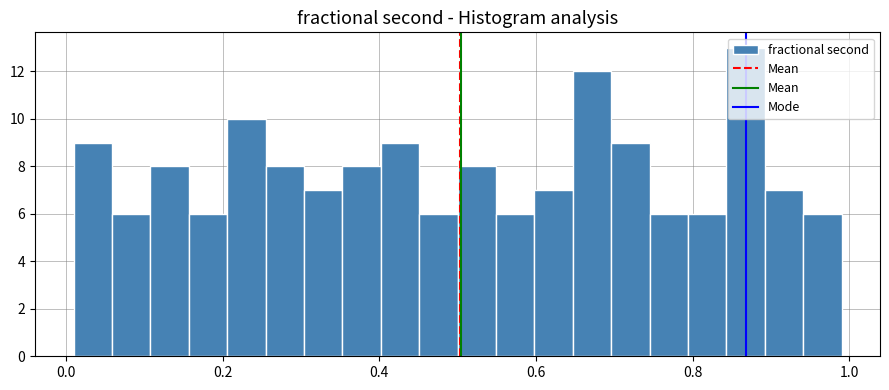

Around what value on the x-axis is the tallest bar? Give the approximate position of its centre, as read against the axis.

0.86